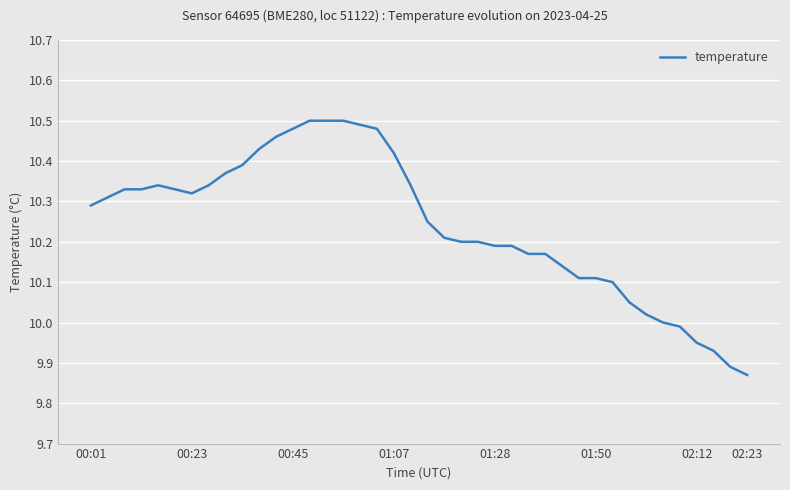

What is the difference between the maximum and minimum values?

0.6